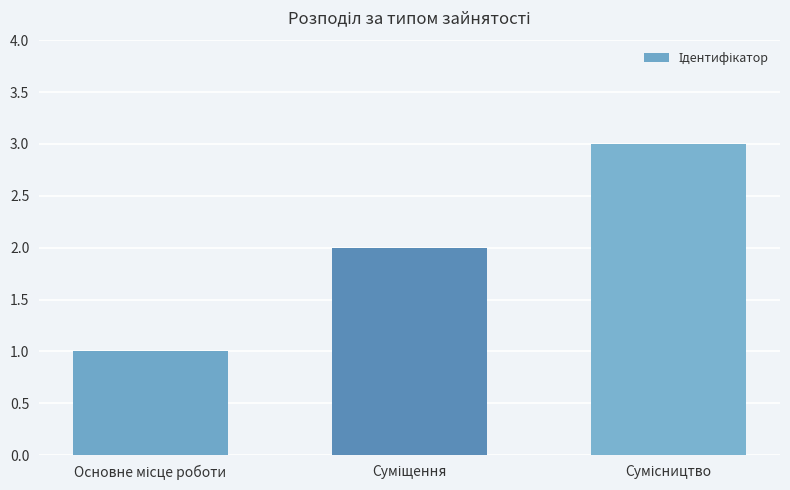

What is the maximum value shown in the chart?

3